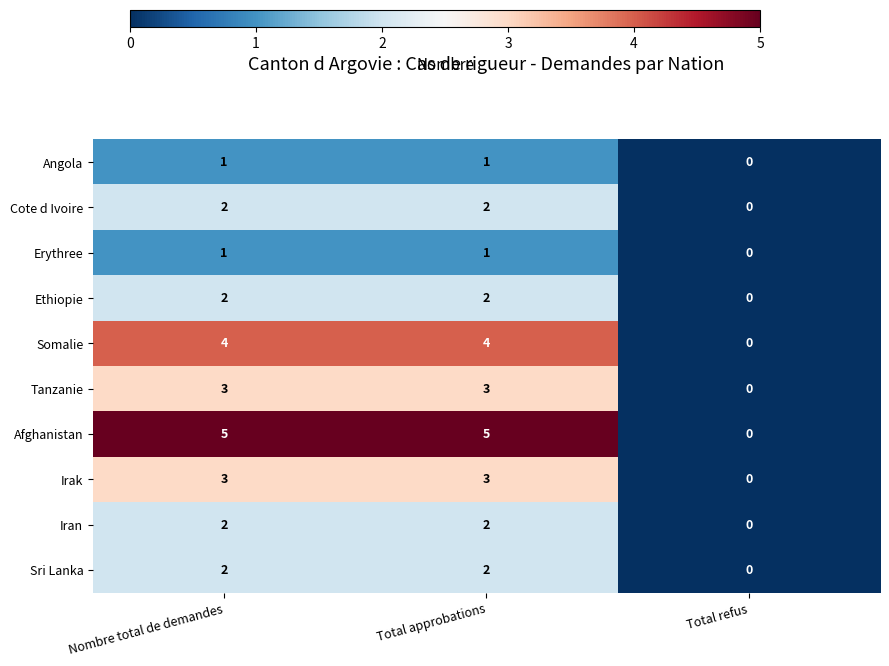

Where is Tanzanie nearest to the value 1?

Total refus